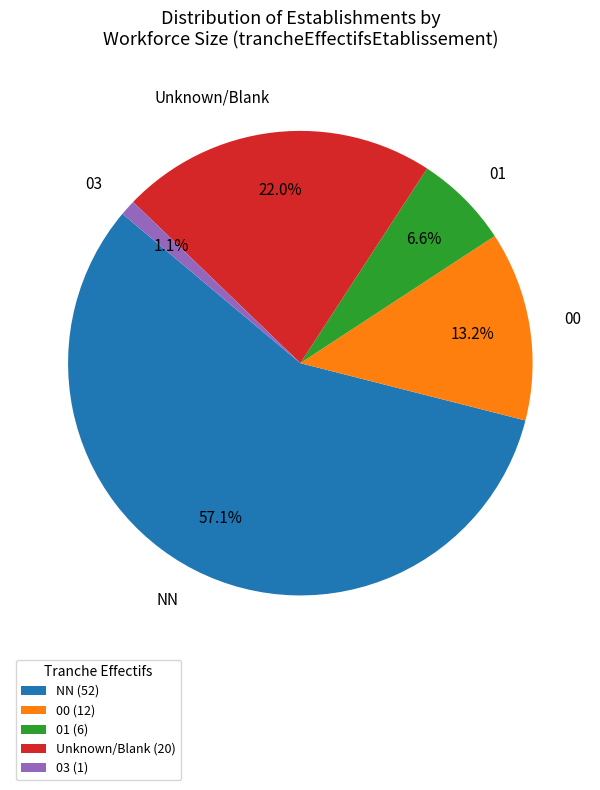

How many segments does this pie chart have?

5